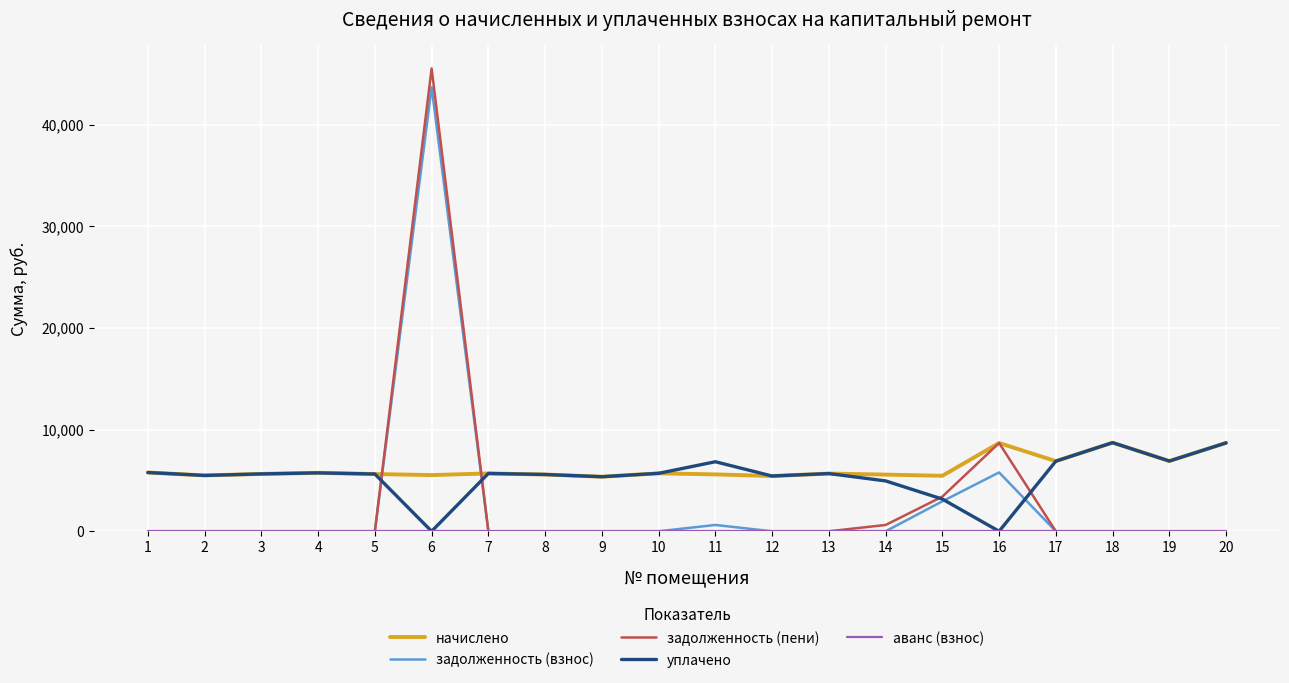

What is the difference between the maximum and minimum values in the начислено series?

3352.3